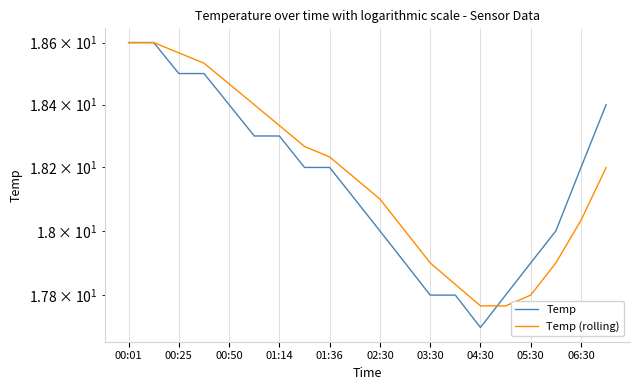

True or false: Temp (rolling) and Temp intersect in this chart.

True